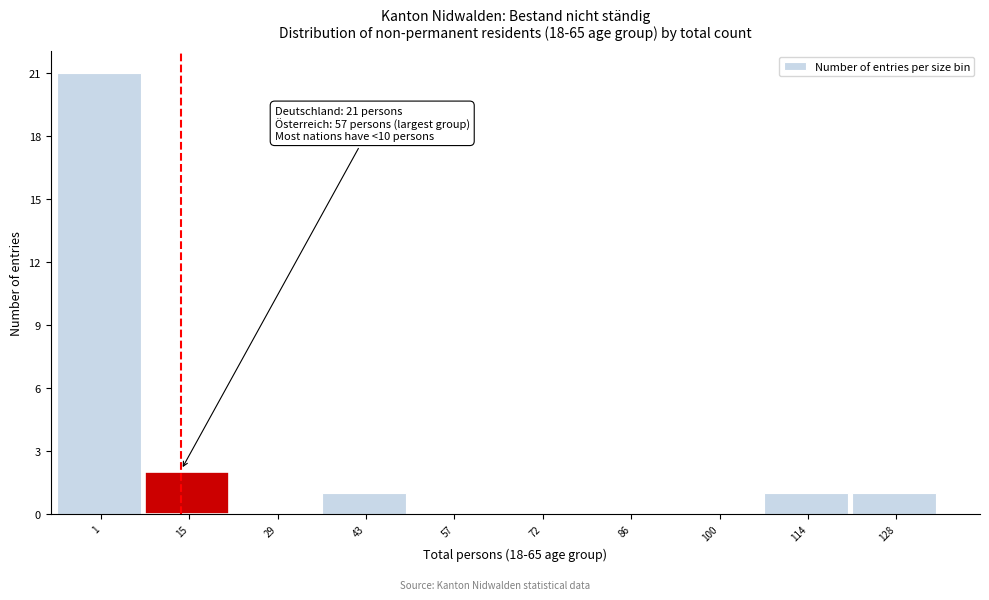

Reading left to right, what are all the values shown in this chart?

1=21	15=2	29=0	43=1	57=0	72=0	86=0	100=0	114=1	128=1